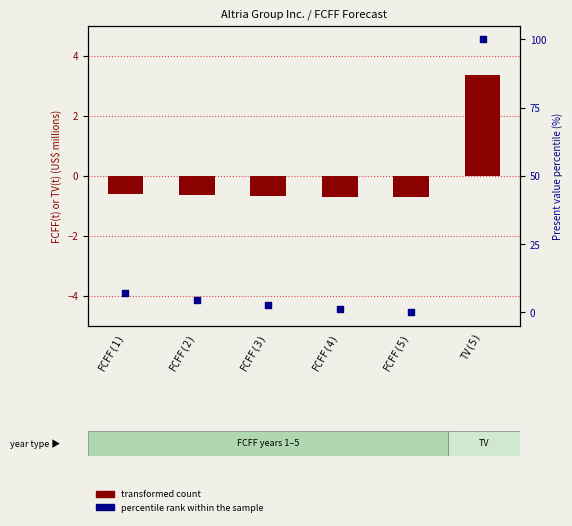

At how many categories does at least one series exceed 45?

1